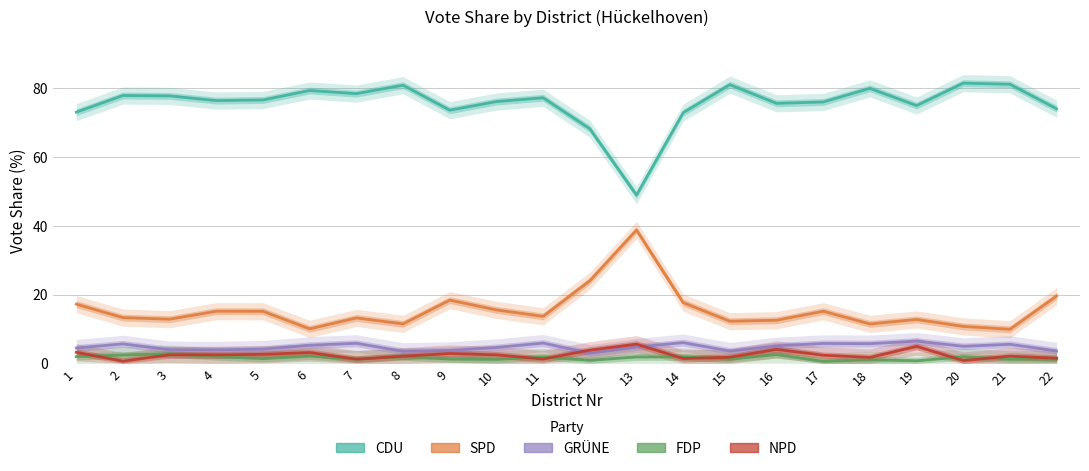

Rank the series by their maximum value, from lowest to highest.

FDP_Proz, NPD_Proz, GRÜNE_Proz, SPD_Proz, CDU_Proz